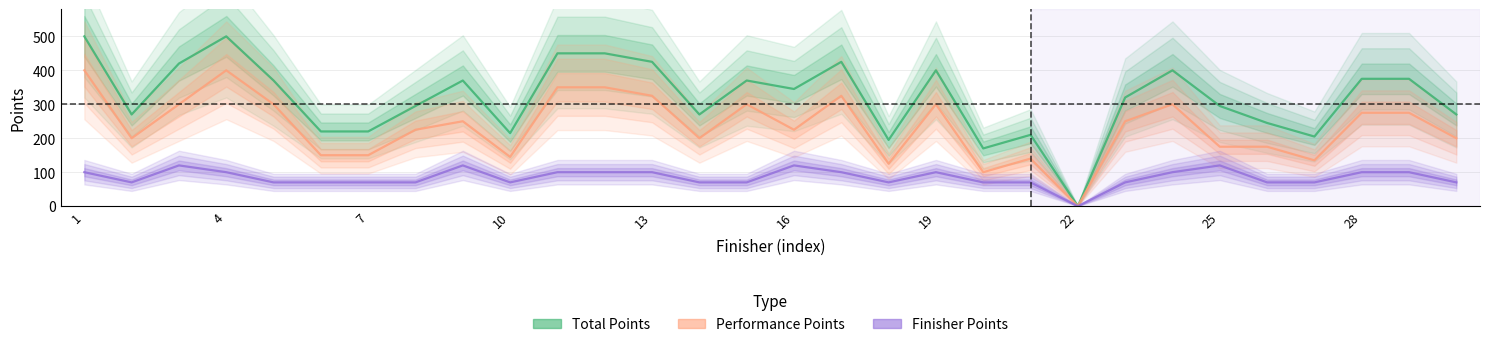

Which series has the largest range (max minus min)?

Total Points